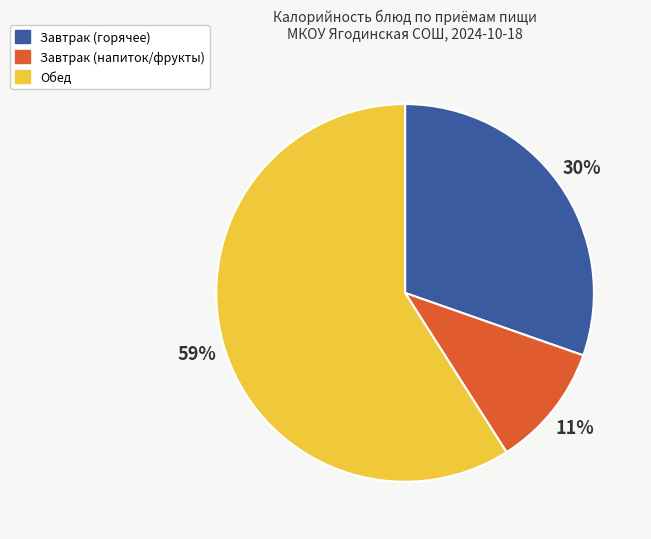

To the nearest percent, what is the difference between the largest and smallest slice percentages?

48%